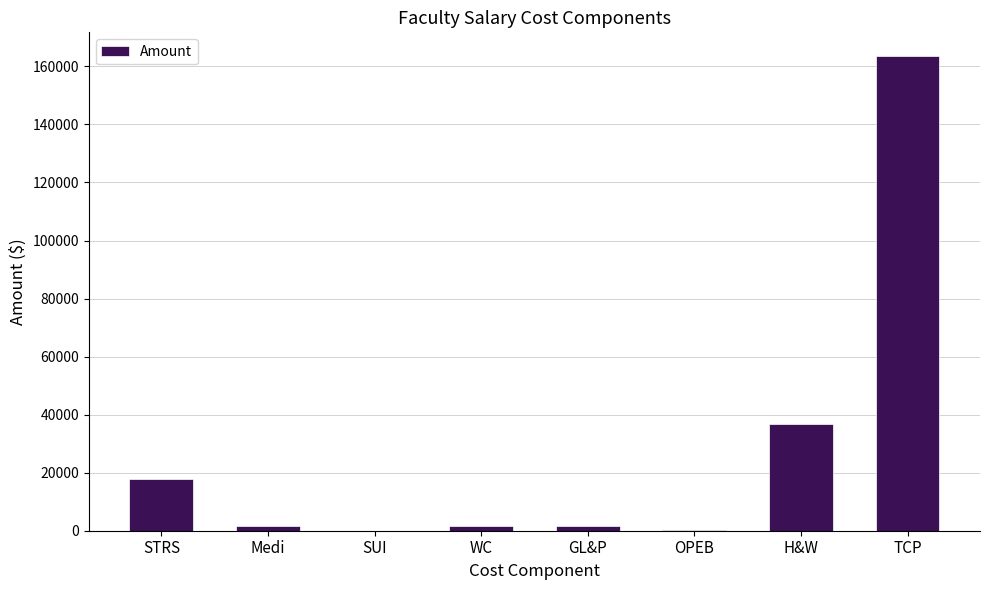

How many data points does each series have?

8